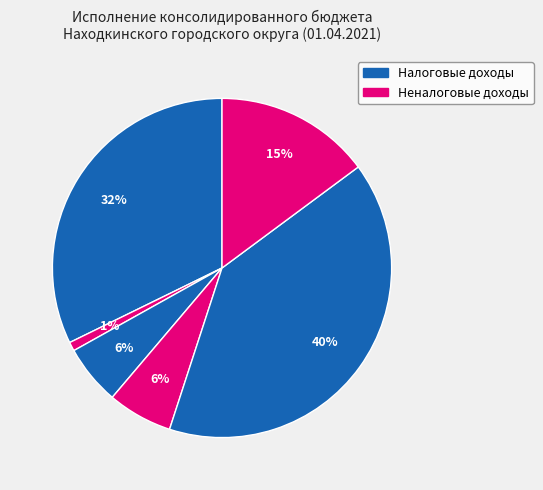

How many segments does this pie chart have?

6